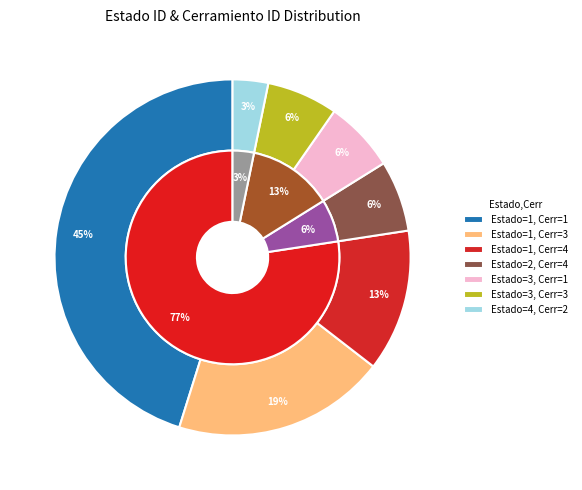

True or false: 24 accounts for 7% of the total.

False